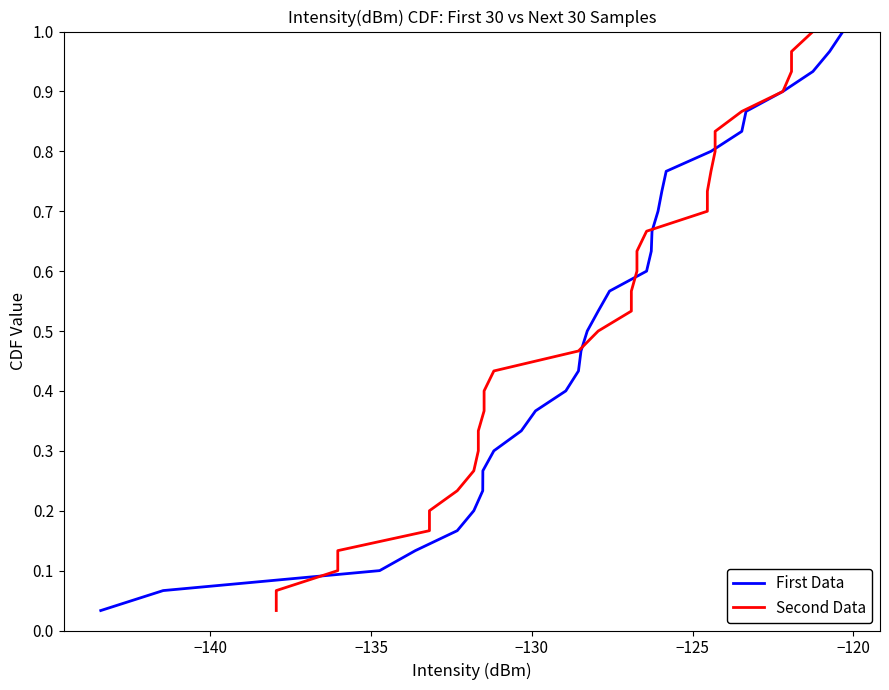

What is the sum of all First Data values?

15.5